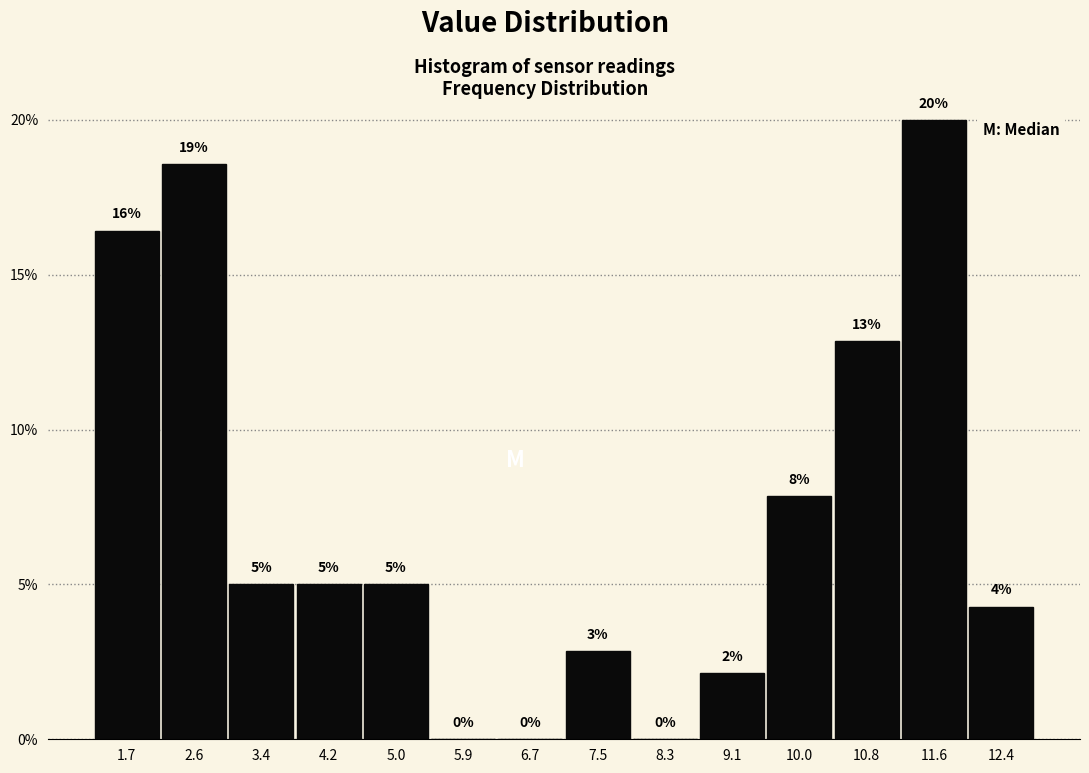

Over which range of the x-axis is the bar tallest?

11.2 to 12.0